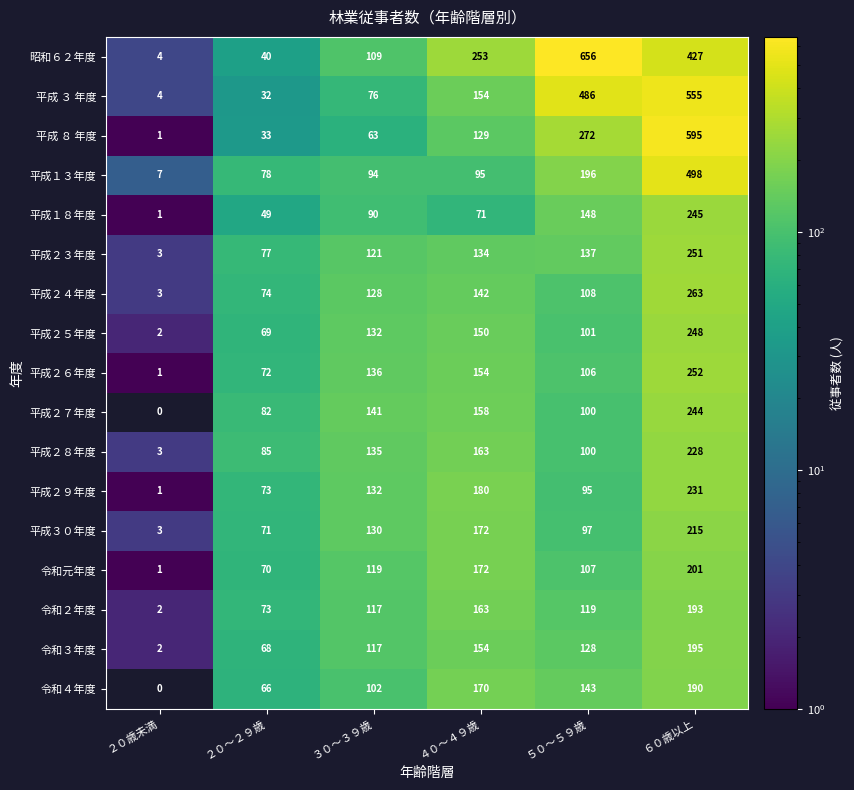

The 平成２７年度 series shows 400 at ６０歳以上. True or false?

False